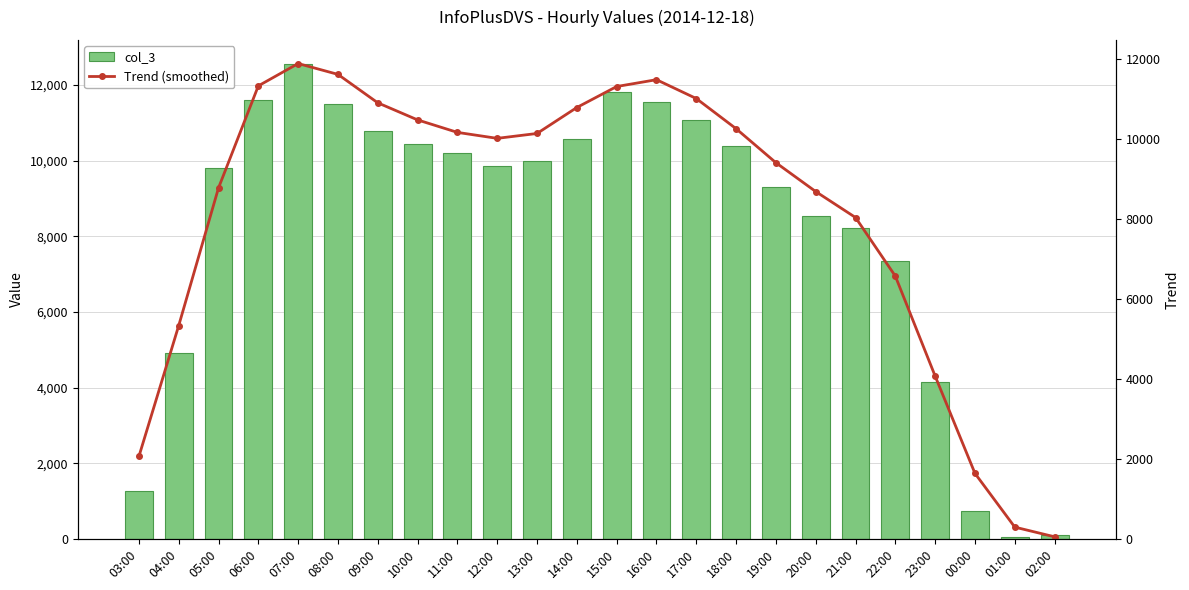

What is the maximum value shown in the chart?

12564.0